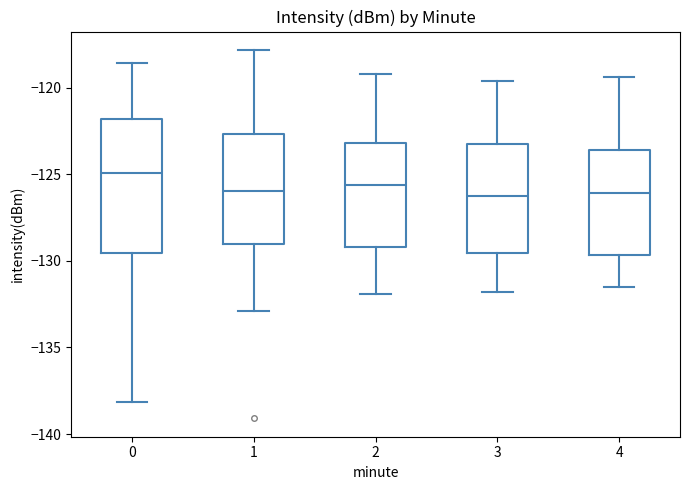

Which box has the highest median line?

0